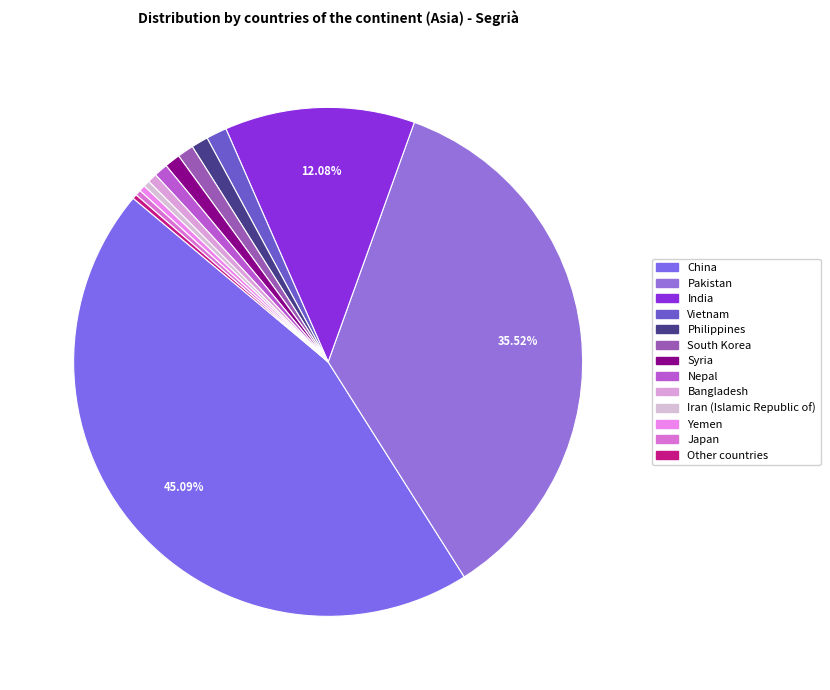

To the nearest percent, what is the difference between the Pakistan and Syria slice percentages?

35%